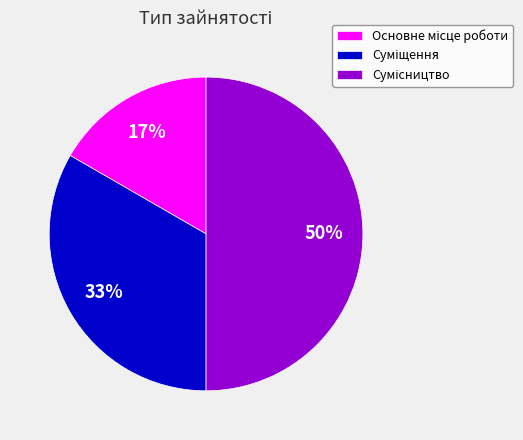

To the nearest percent, what is the average slice percentage?

33%